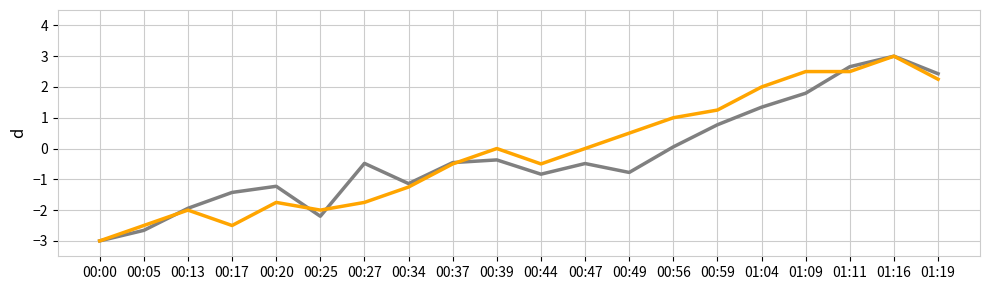

Count the number of data series in this chart.

2